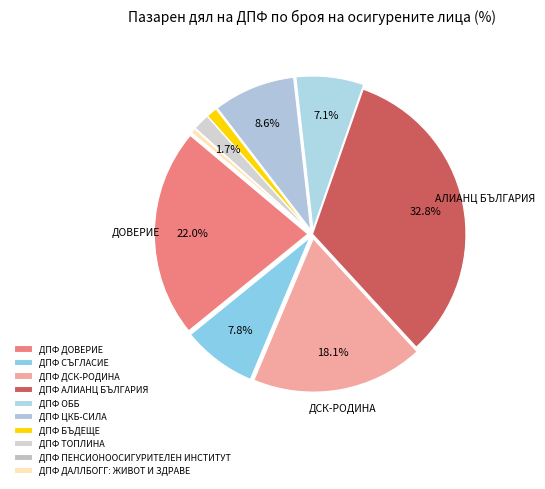

Count the number of slices in the pie.

10